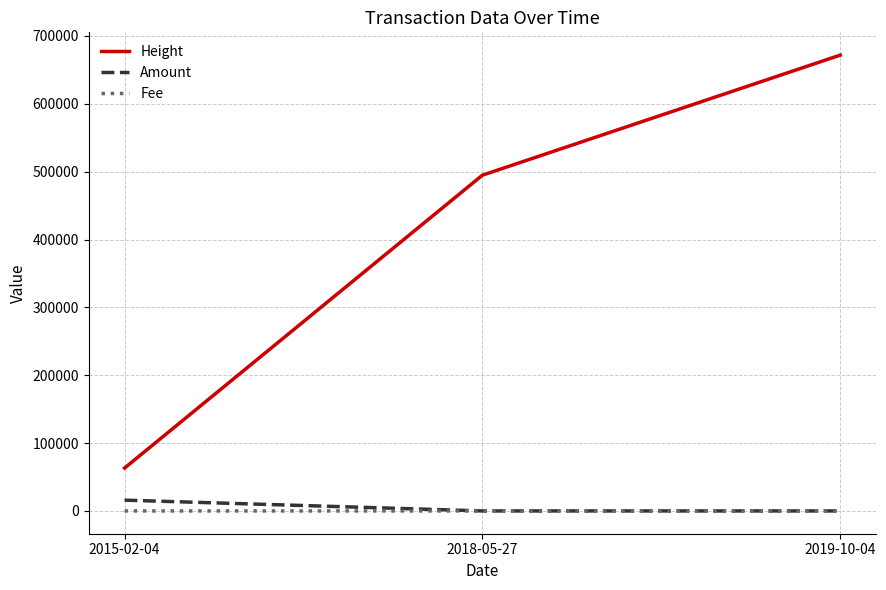

What is the difference between the Amount values at 2015-02-04 and 2018-05-27?

15899.0